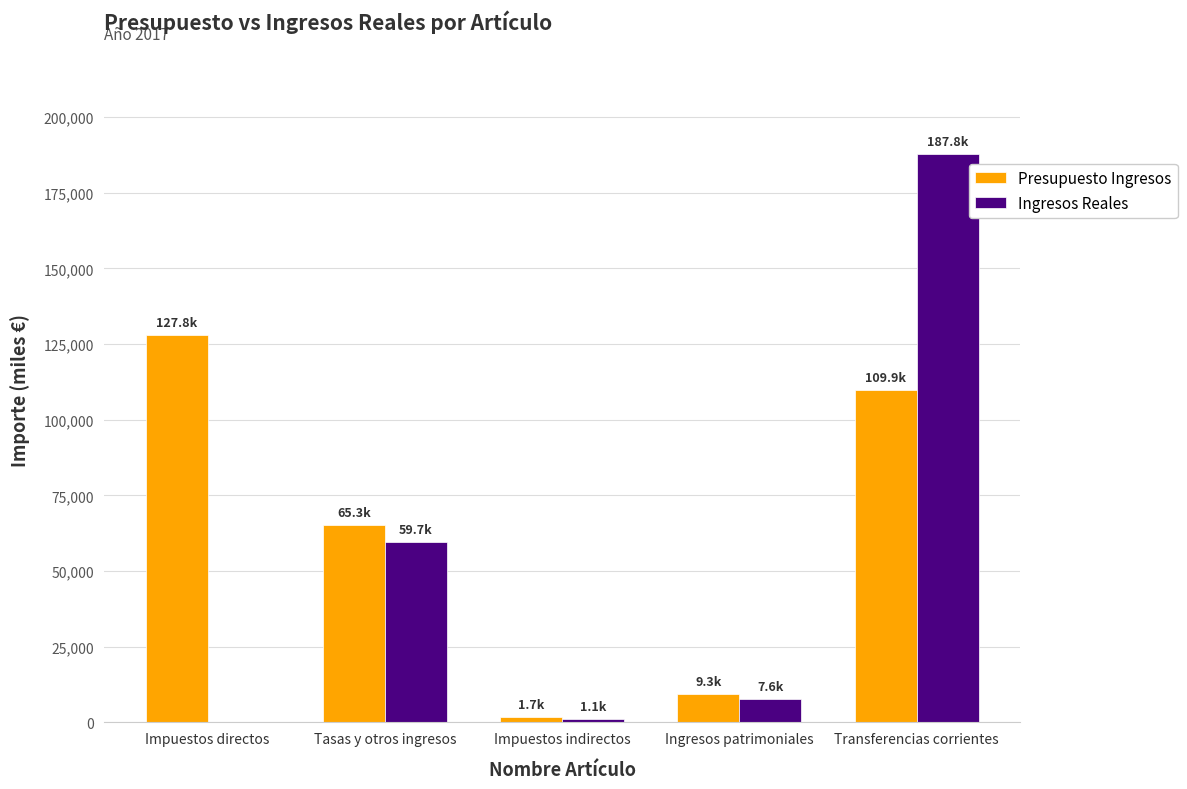

What are all the series names shown in the legend?

Presupuesto Ingresos, Ingresos Reales